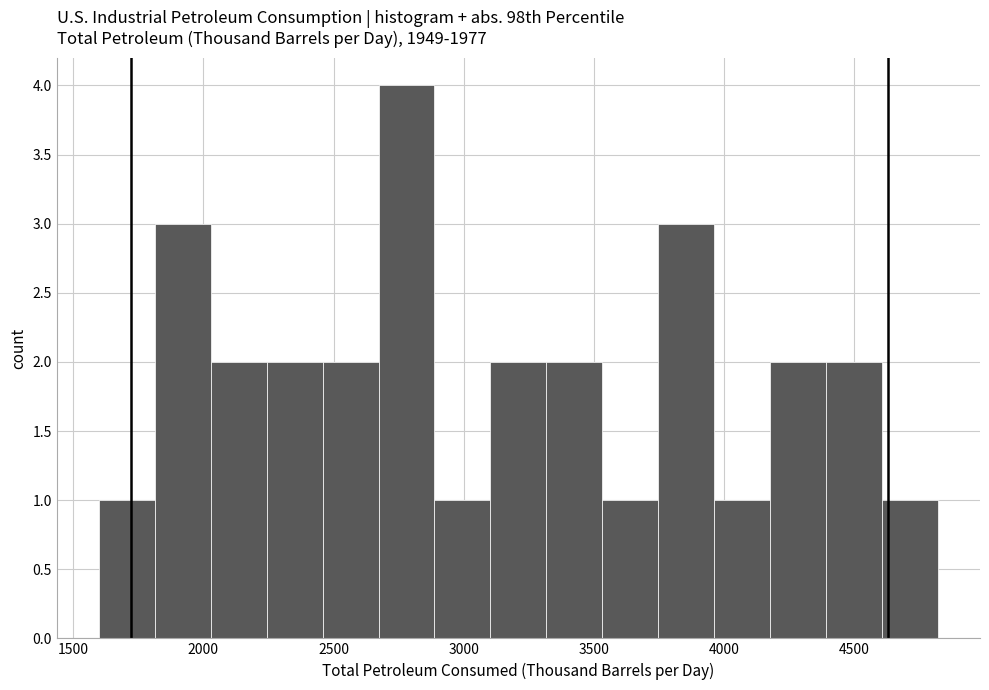

How tall is the bar that spans 2050 to 2250 on the x-axis? Neither the bar edges nor the heights are printed on the chart, so give them approximately, as read against the axes.

2